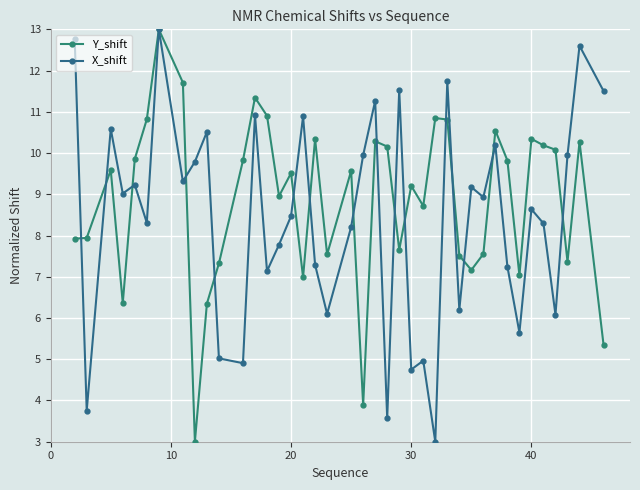

How many data points in X_shift are less than 8?

15